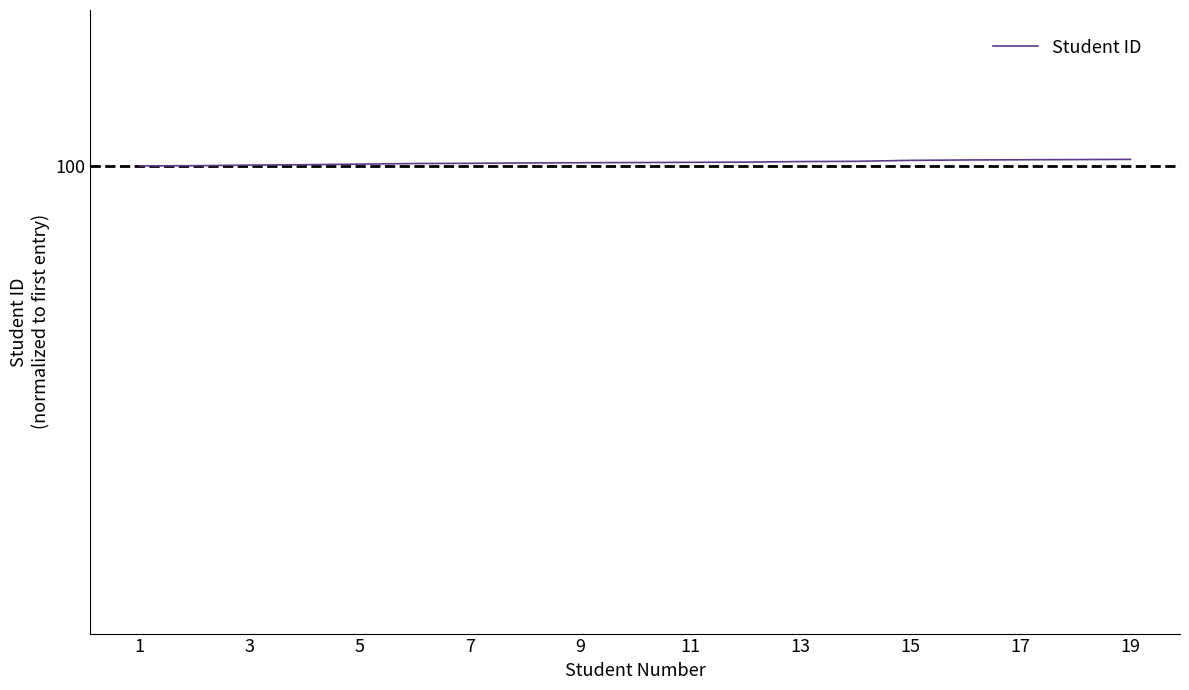

What is the average value?

100.1